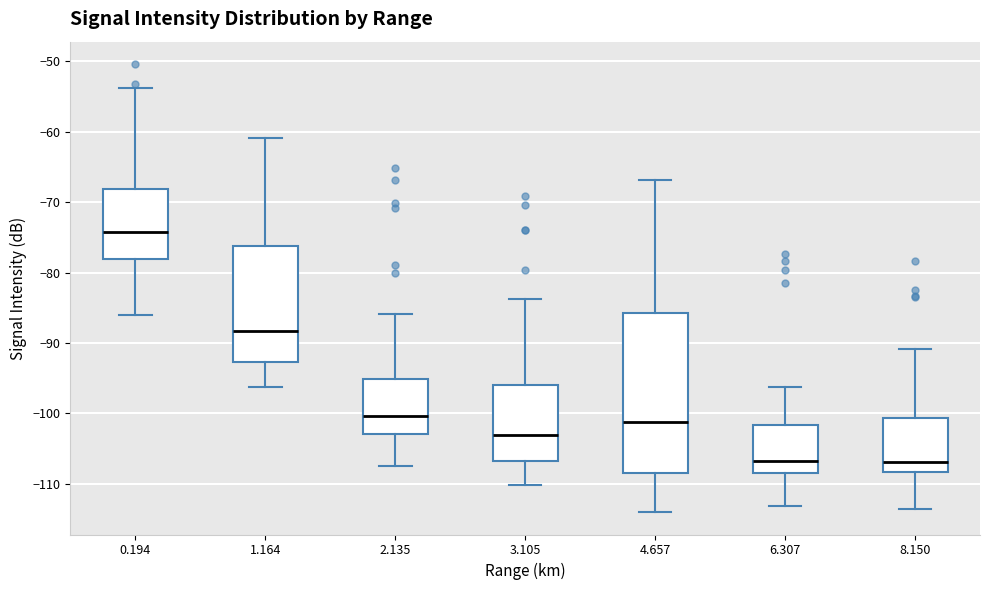

Where is the lower edge of the box at x = 2.135 on the y-axis? The values are not printed on the chart, so give them approximately, as read against the axis.

-103